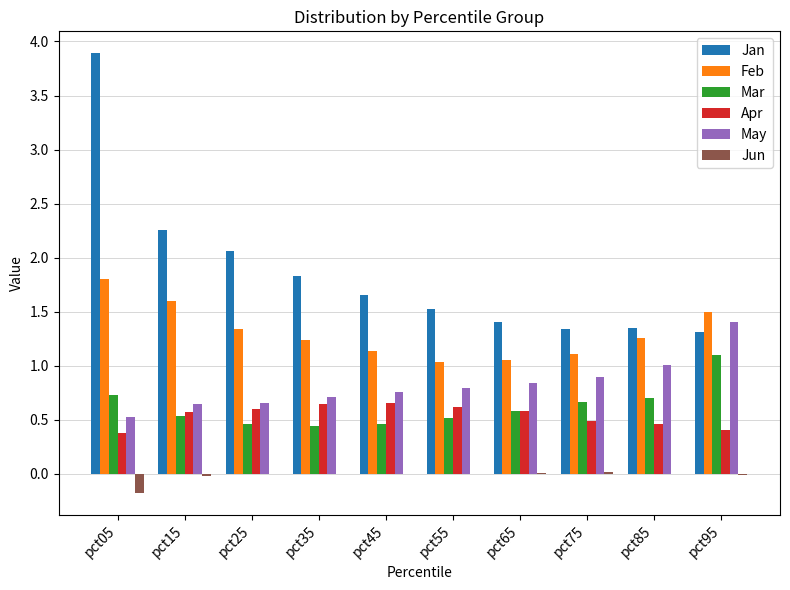

How many categories are shown in the chart?

10